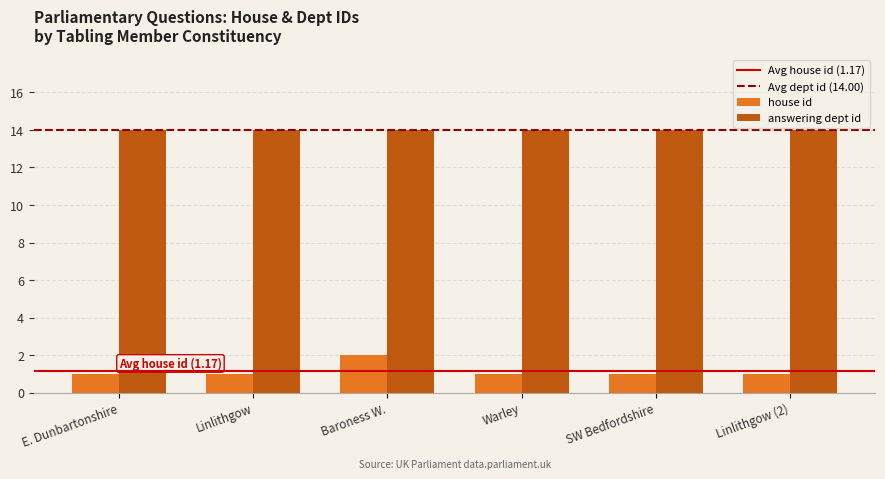

What is the sum of all house id values?

7